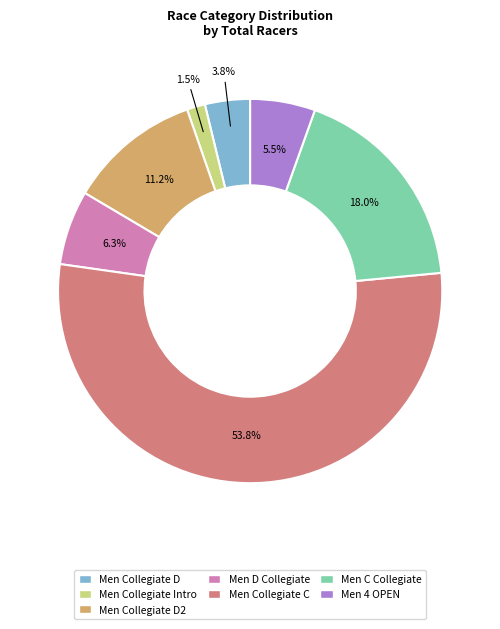

Count the number of slices in the pie.

7